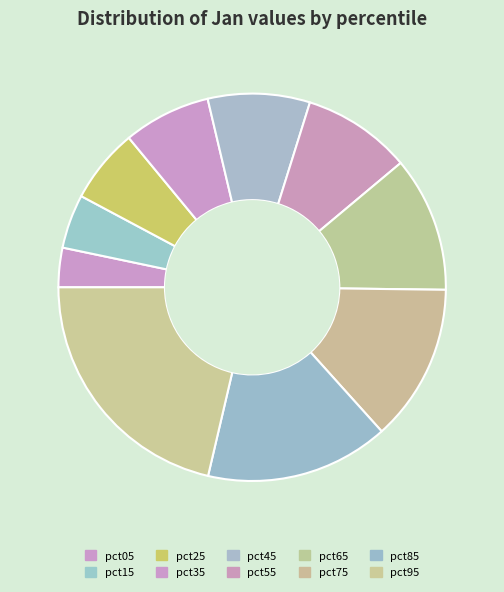

Which category has the smallest portion of the pie?

pct05